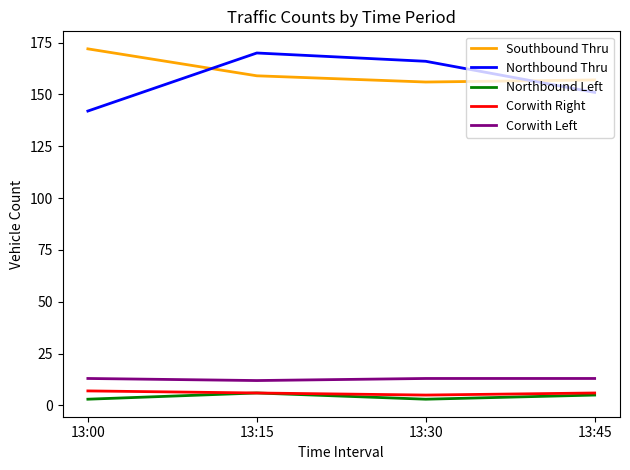

True or false: Corwith Right has a value of 6 at 13:15.

True